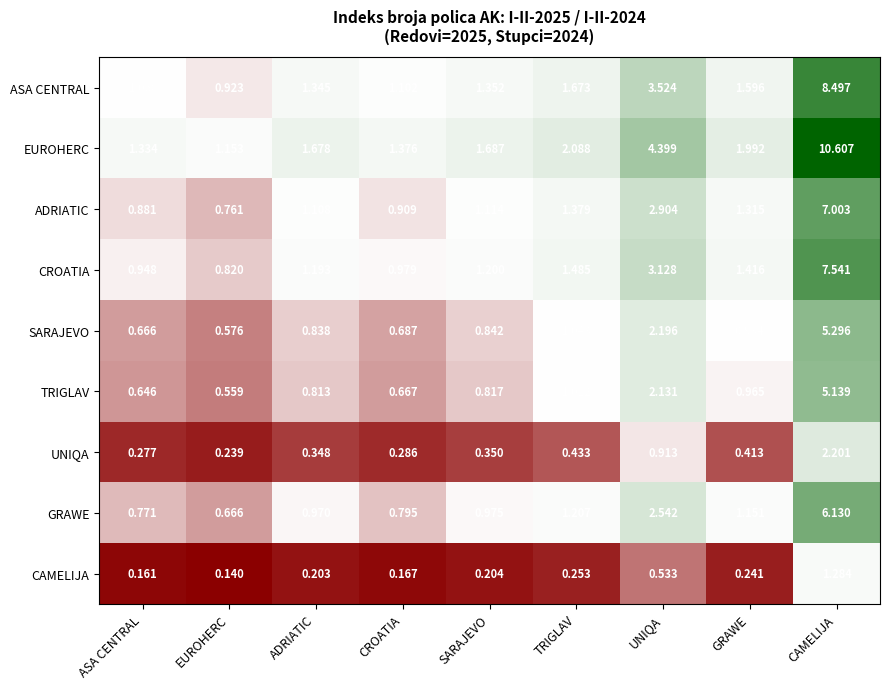

Which series changed the most between ASA CENTRAL and CAMELIJA?

EUROHERC